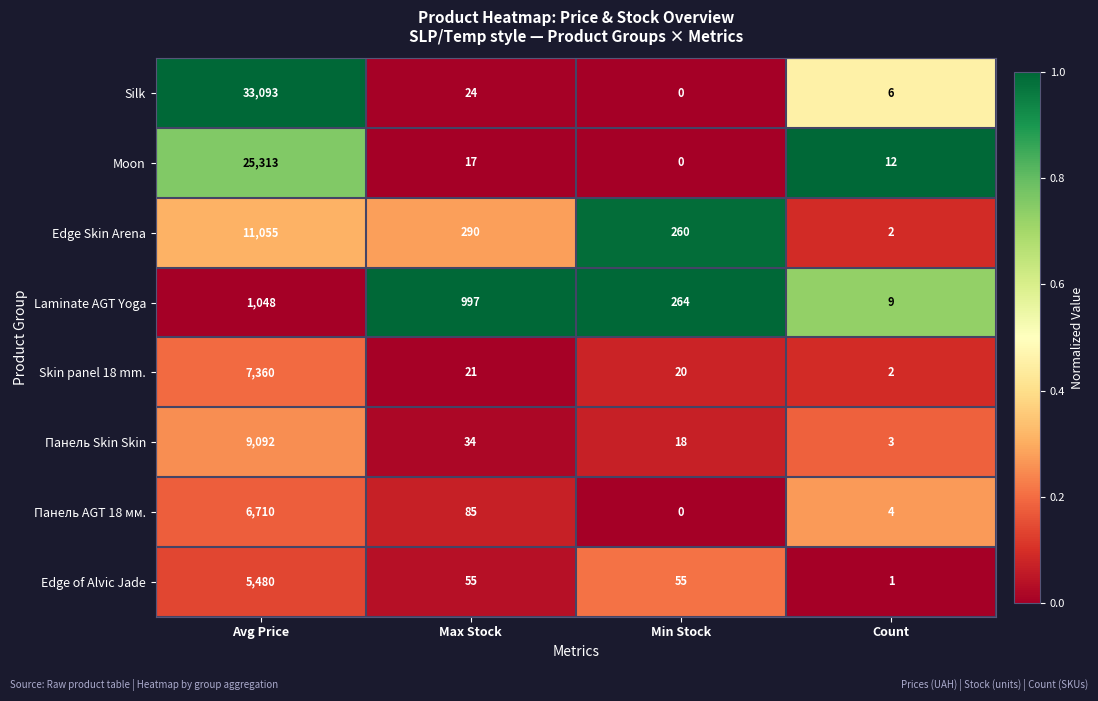

What is the difference between the highest and lowest values at Avg Price?

32045